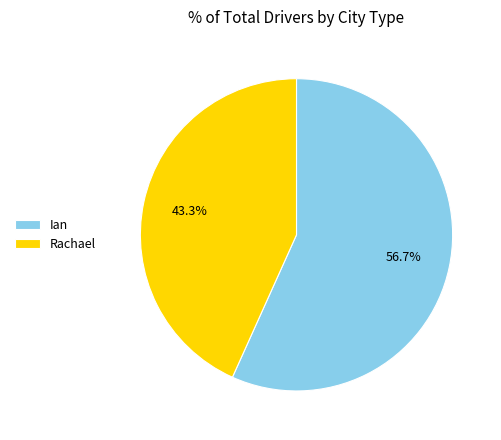

Which category has the biggest portion of the pie?

Ian